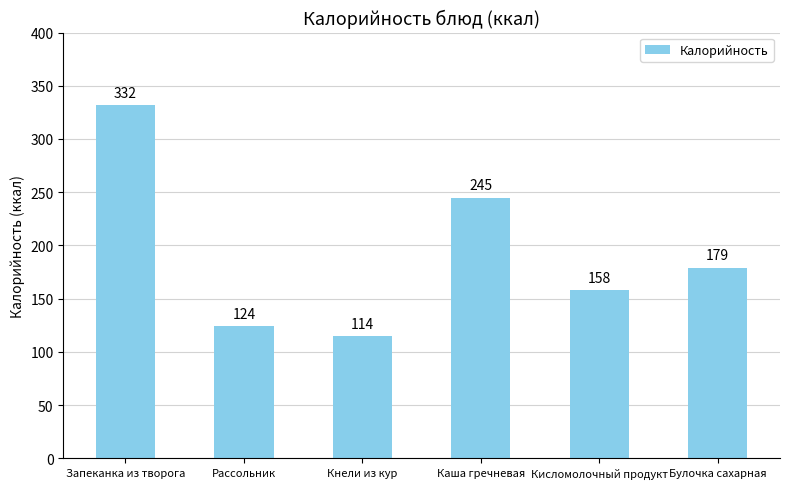

What is the change in value from Рассольник to Кнели из кур?

-9.5